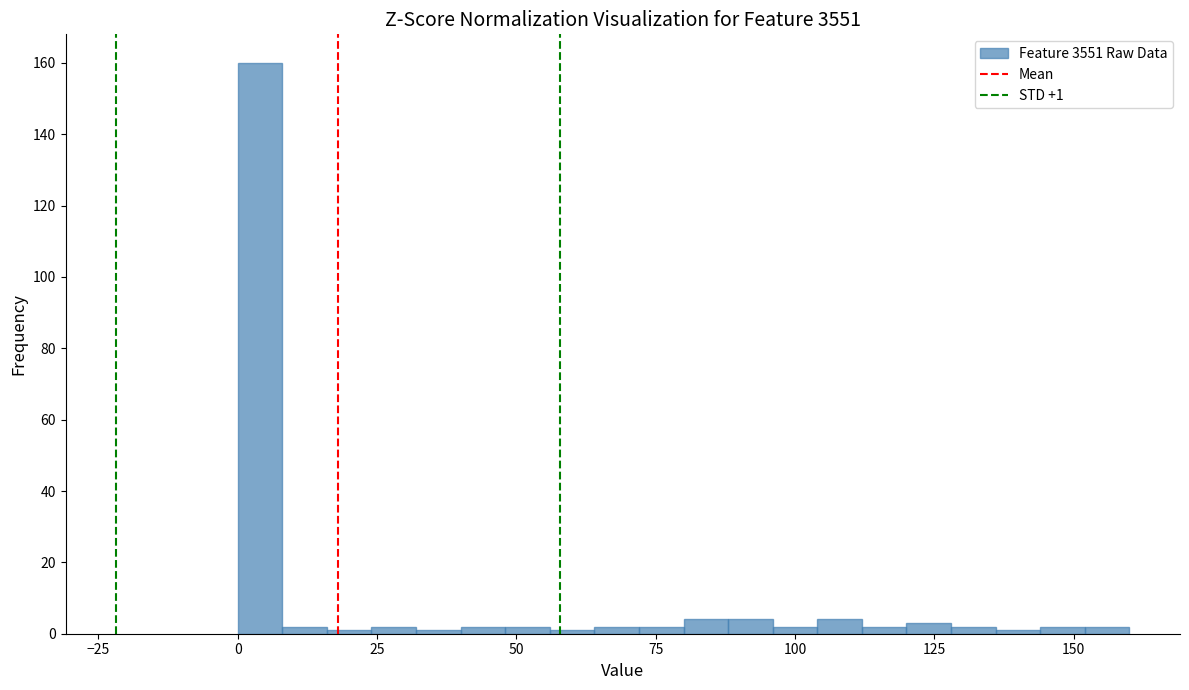

Read against the x-axis, roughly where is the centre of the tallest bar?

5